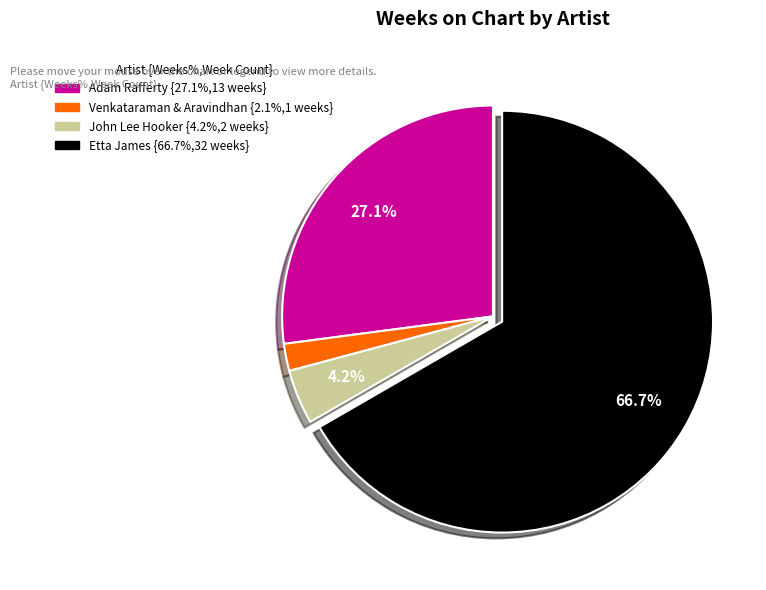

Is there a majority slice in this chart?

Yes